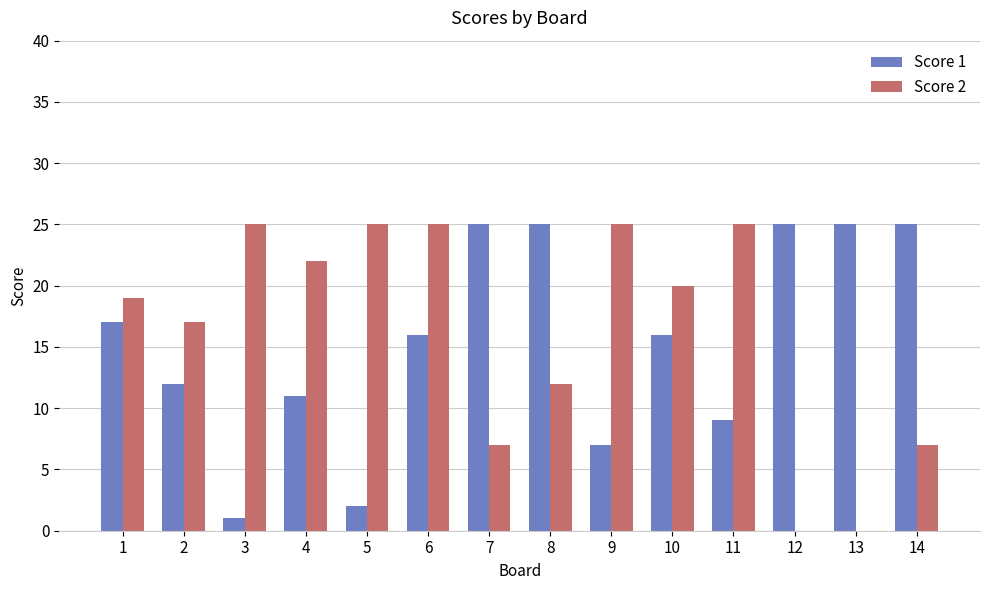

What is the maximum value shown in the chart?

25